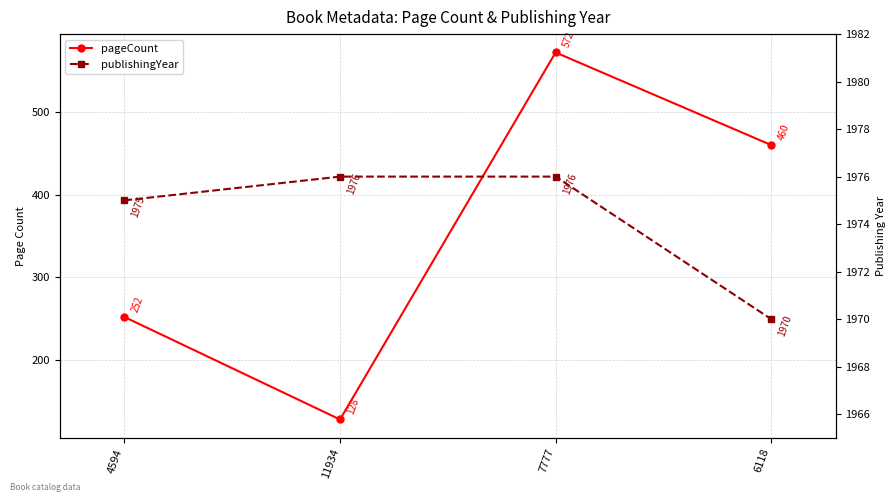

At which category does the chart reach its peak across all series?

11934